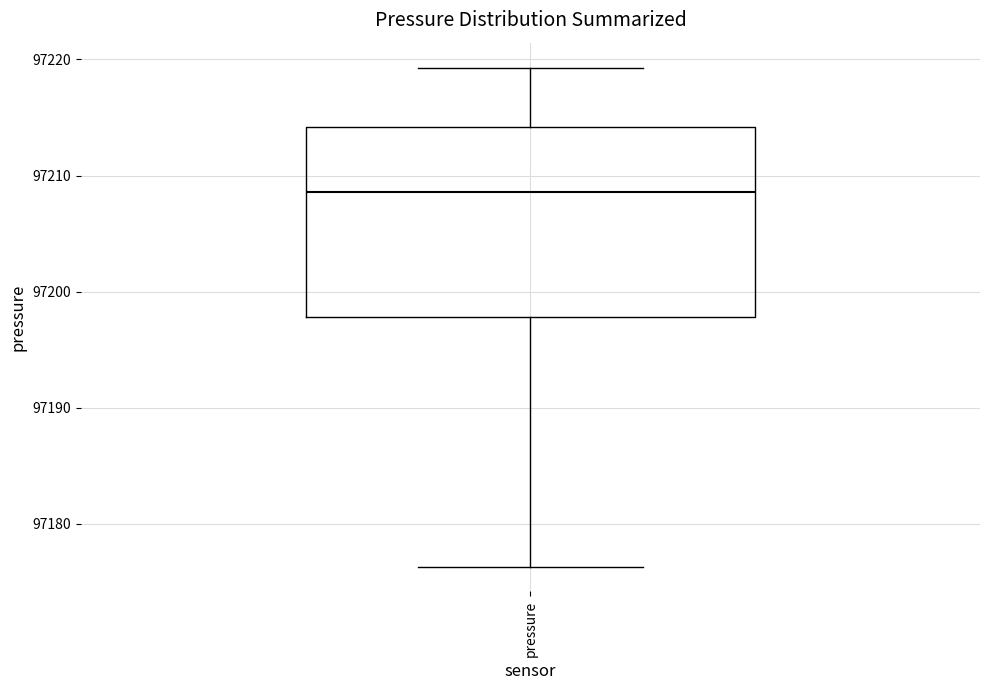

Read this box plot against the y-axis: the position of the median line, the range covered by the box, and the ends of both whiskers. The values are not printed on the chart, so give them approximately, as read against the axis.

median 97209, box 97198 to 97214, whiskers 97176 to 97219